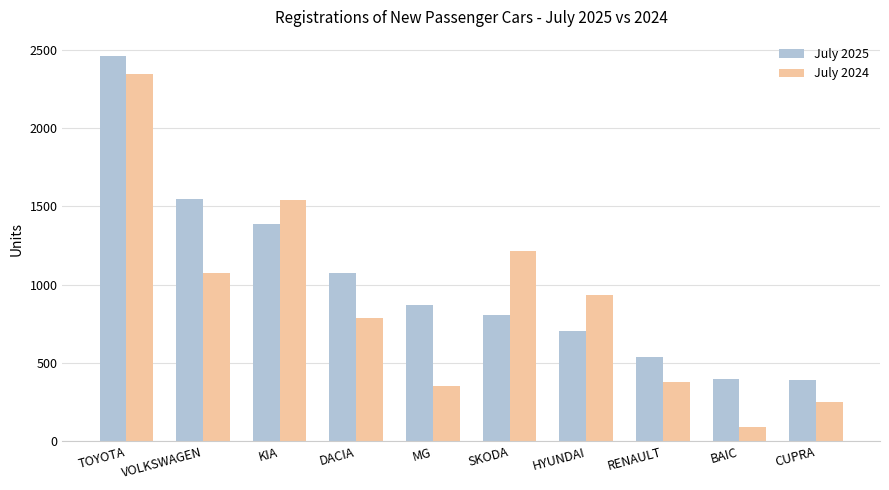

Rank the series by their average value, from lowest to highest.

July 2024, July 2025